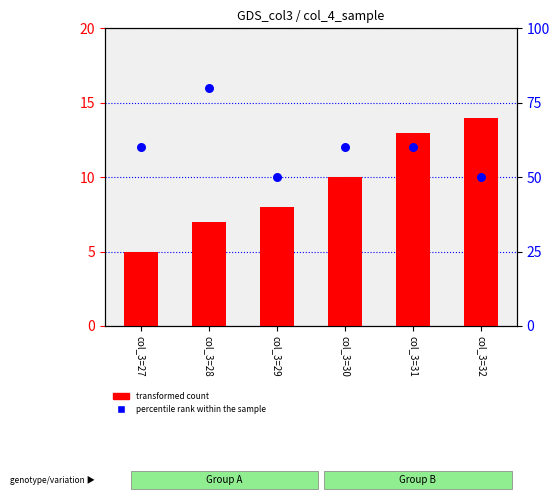

What is the total value across all series at col_3=29?

58